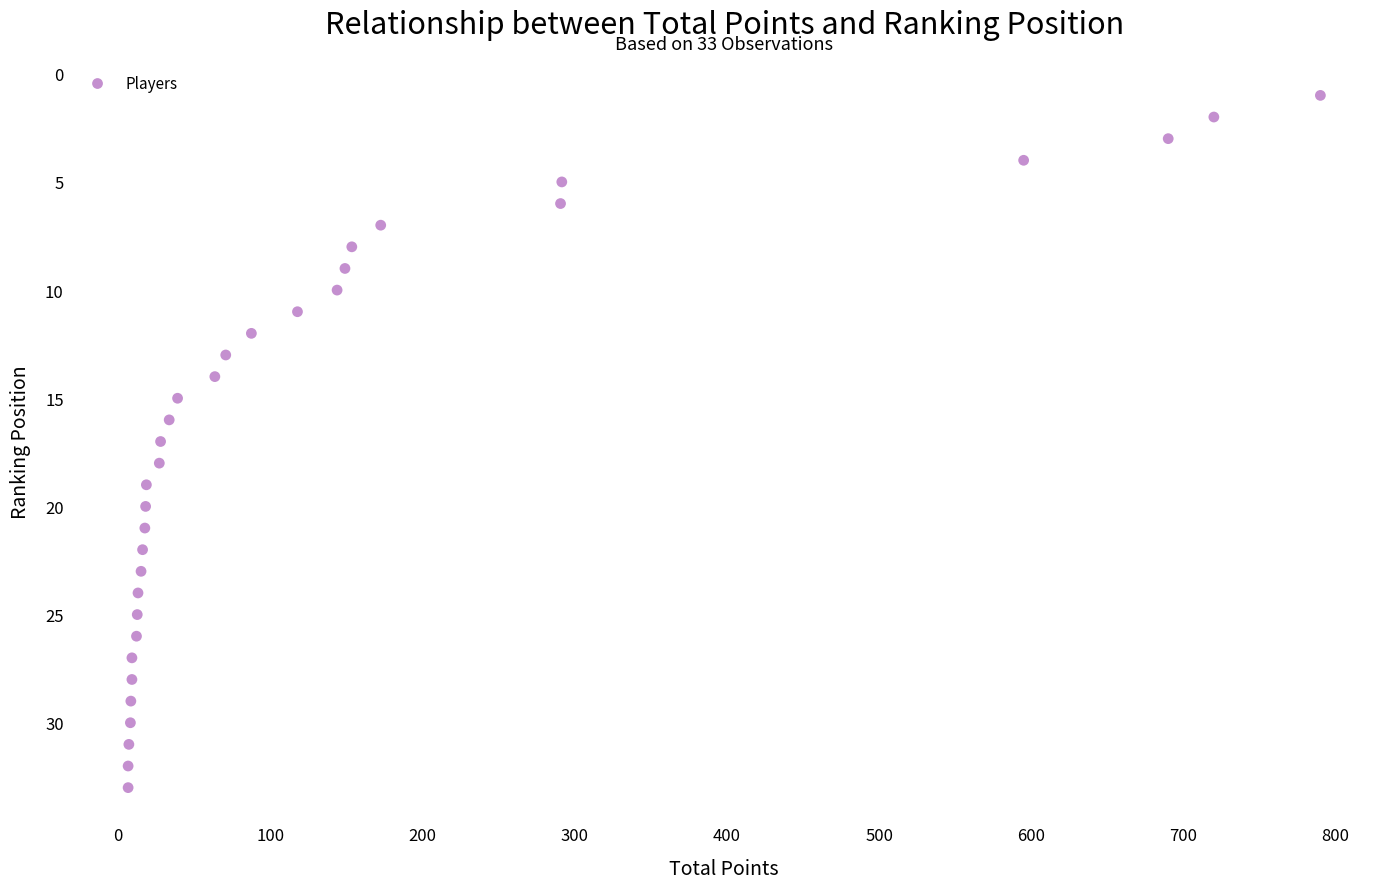

What is the range of Y values (max minus min)?

32